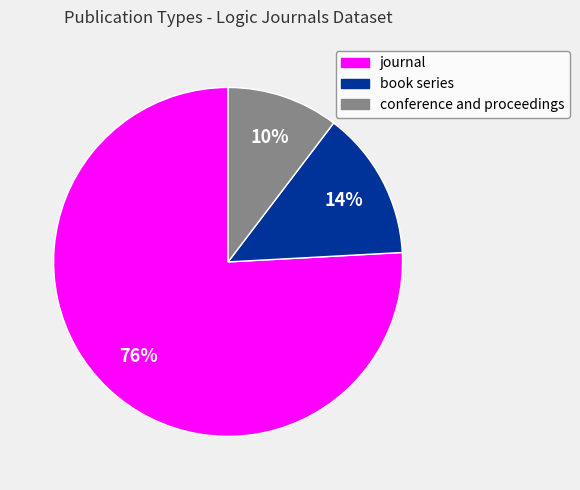

Which has a higher value, book series or conference and proceedings?

book series